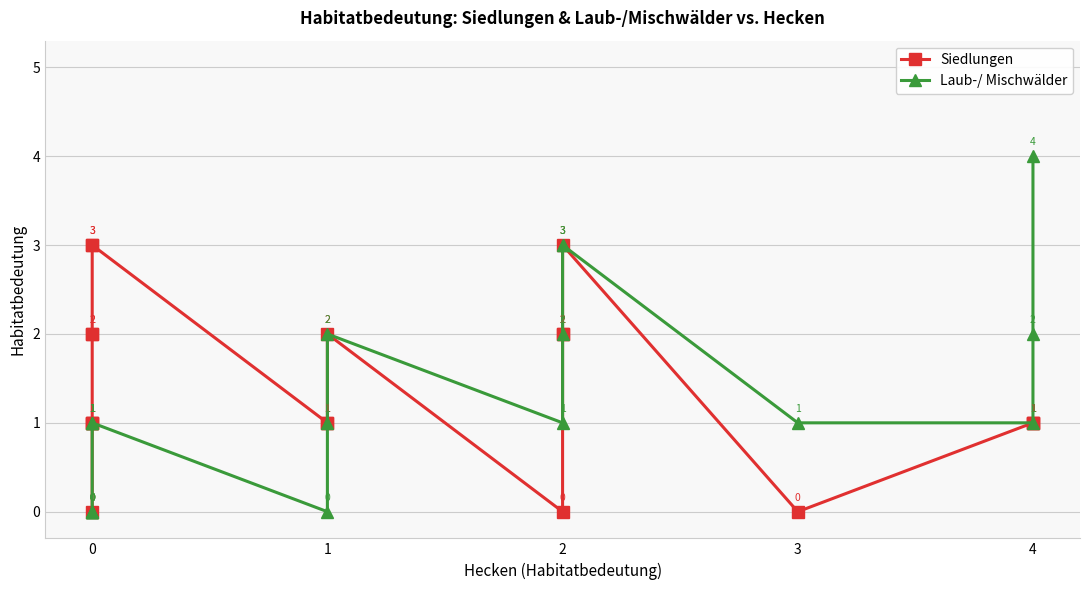

Between 16 and 2, which is larger?

16